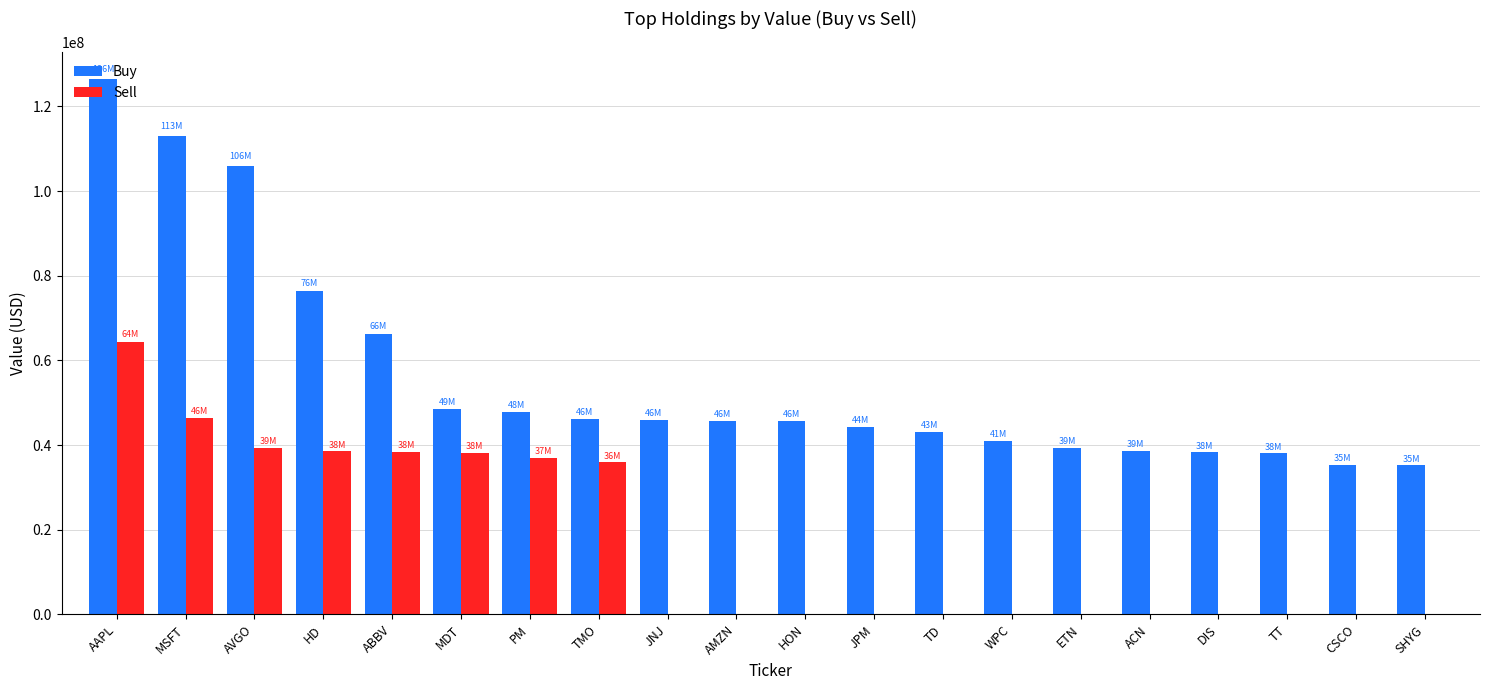

Which series has the largest total across all categories?

Buy